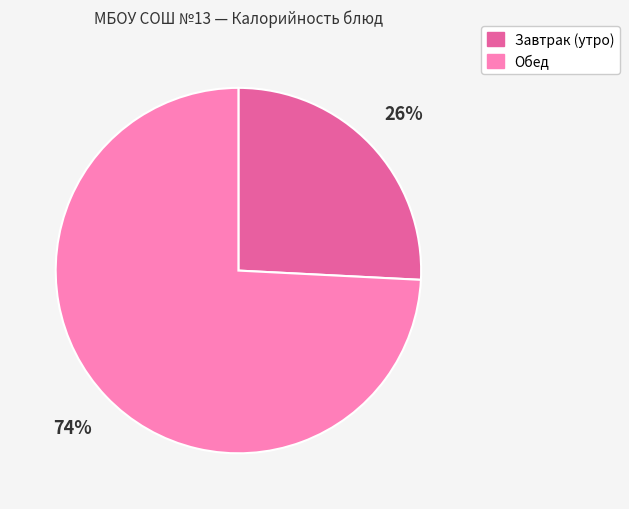

Is it true that Завтрак (утро) is 26% of the pie?

True